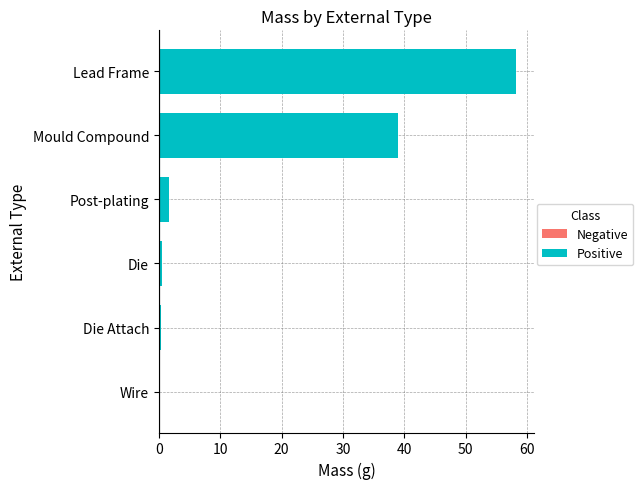

What is the maximum value shown in the chart?

58.3